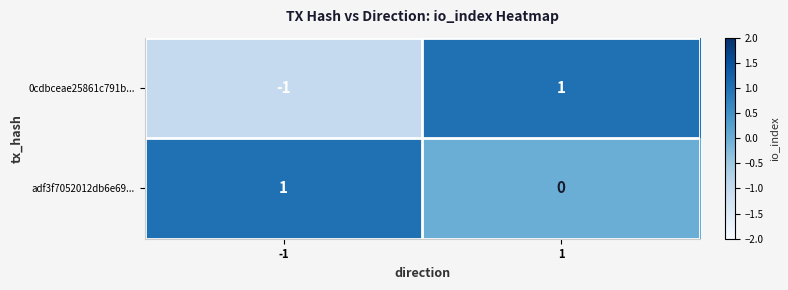

What is the difference between the highest and lowest values at 1?

1